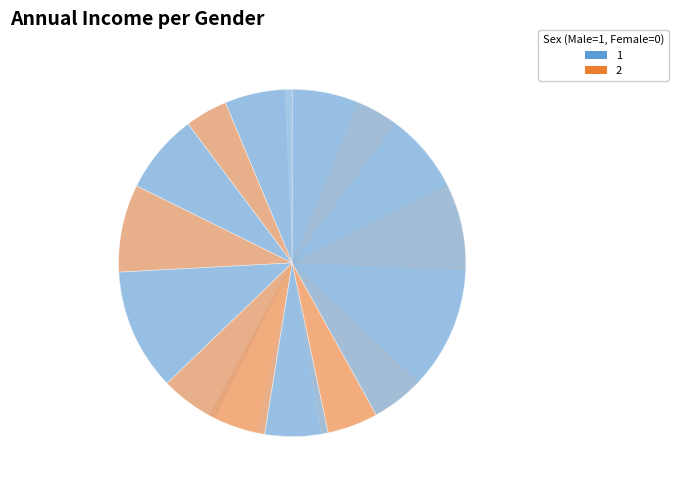

What is the change in value from 6 to 12?

+34968.2